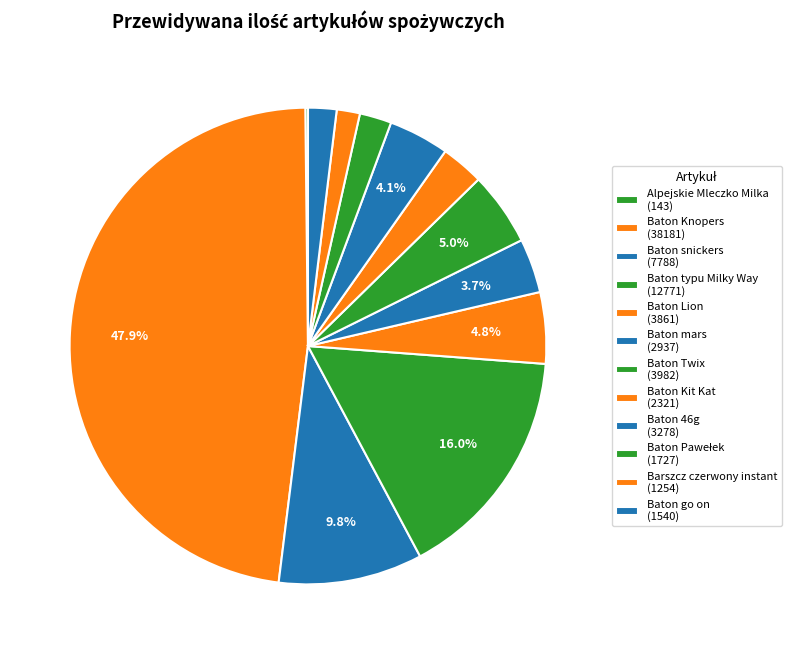

What portion of the pie excludes Baton Kit Kat?

97.1%